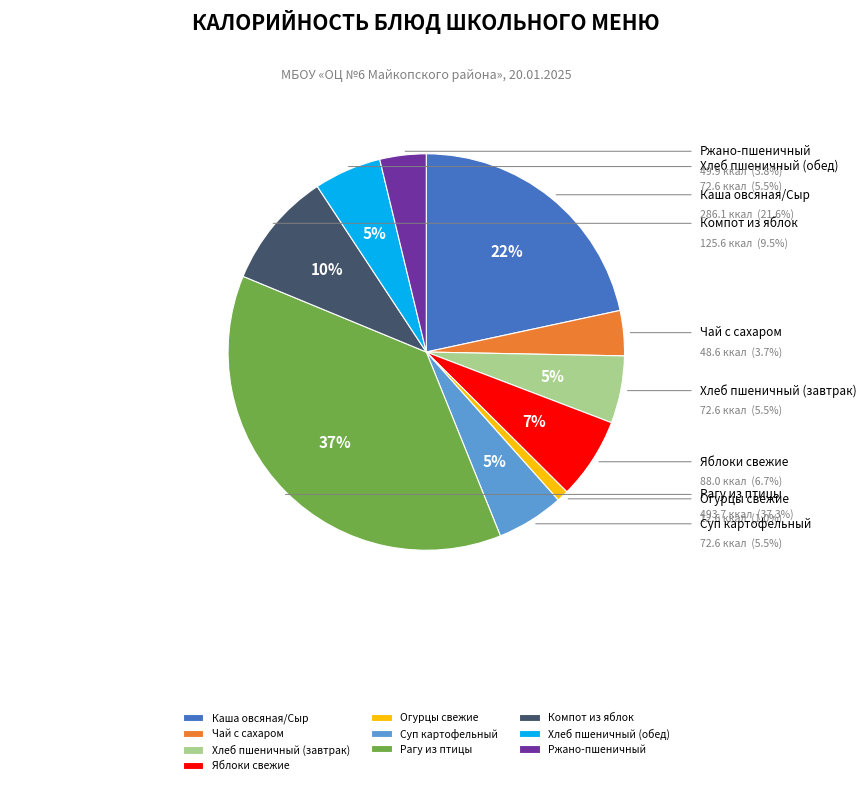

Approximately how many times larger is the value at Хлеб пшеничный (завтрак) compared to Компот из яблок?

0.6